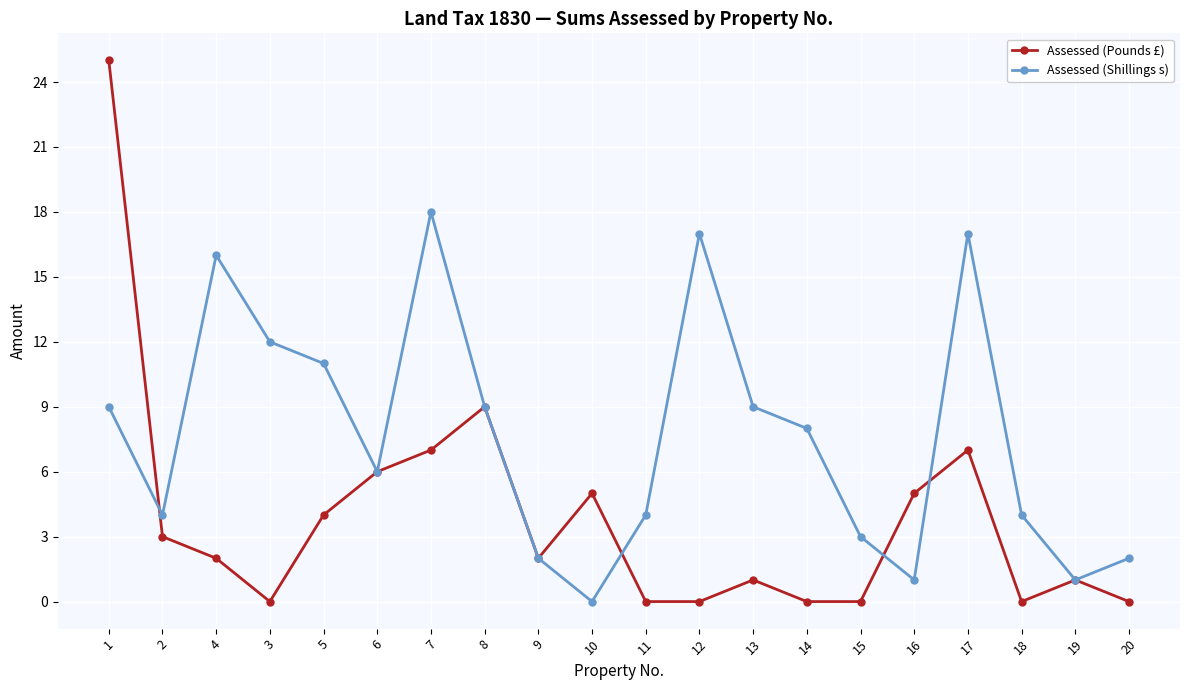

What are all the series names shown in the legend?

Assessed (Pounds £), Assessed (Shillings s)